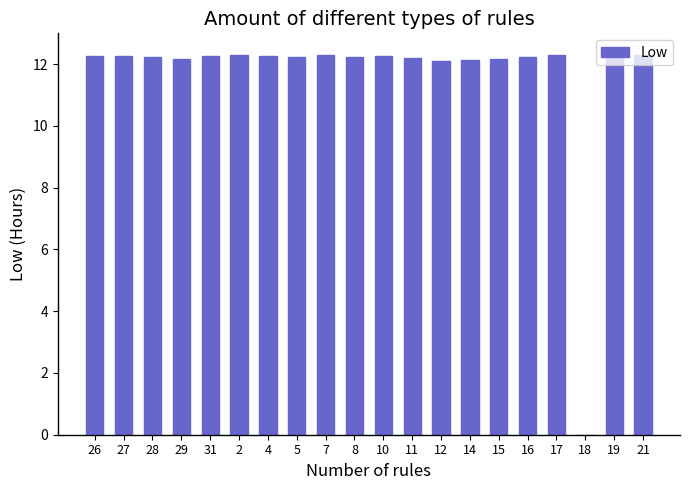

At which label does the data first exceed 12?

26